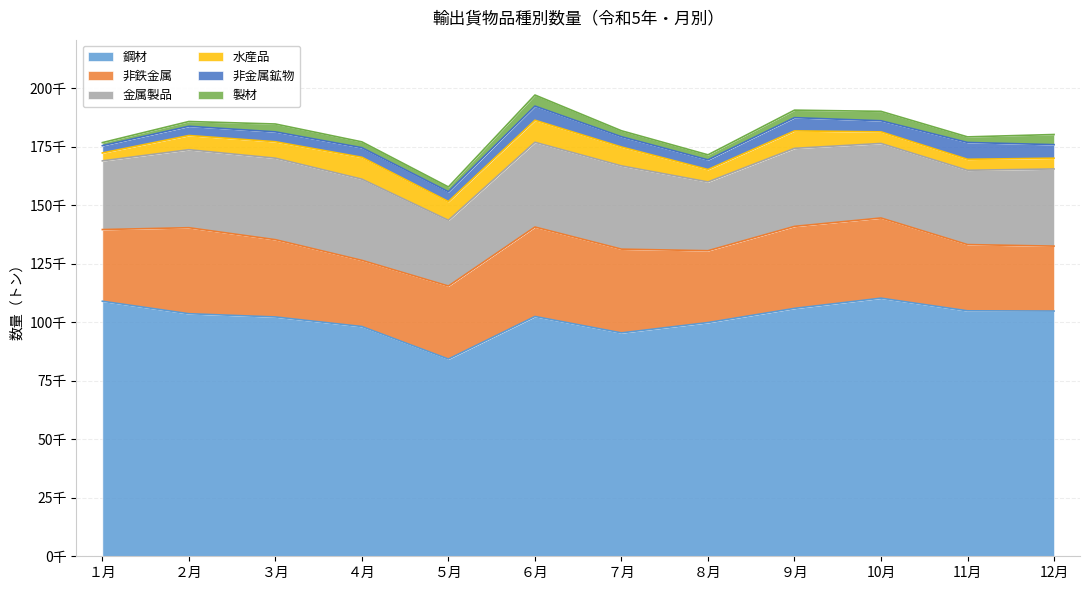

At which label does 金属製品 reach its minimum?

５月